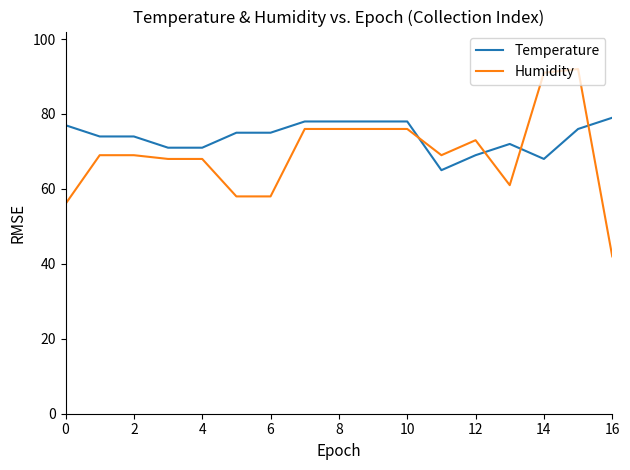

Does the chart display data point markers on the line(s)?

No